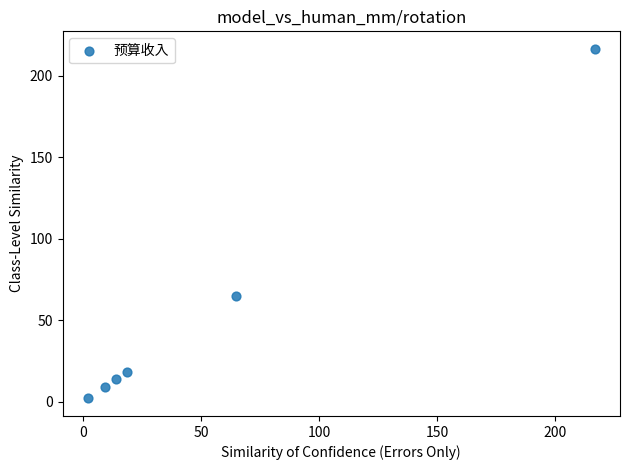

What is the range of Y values (max minus min)?

214.6